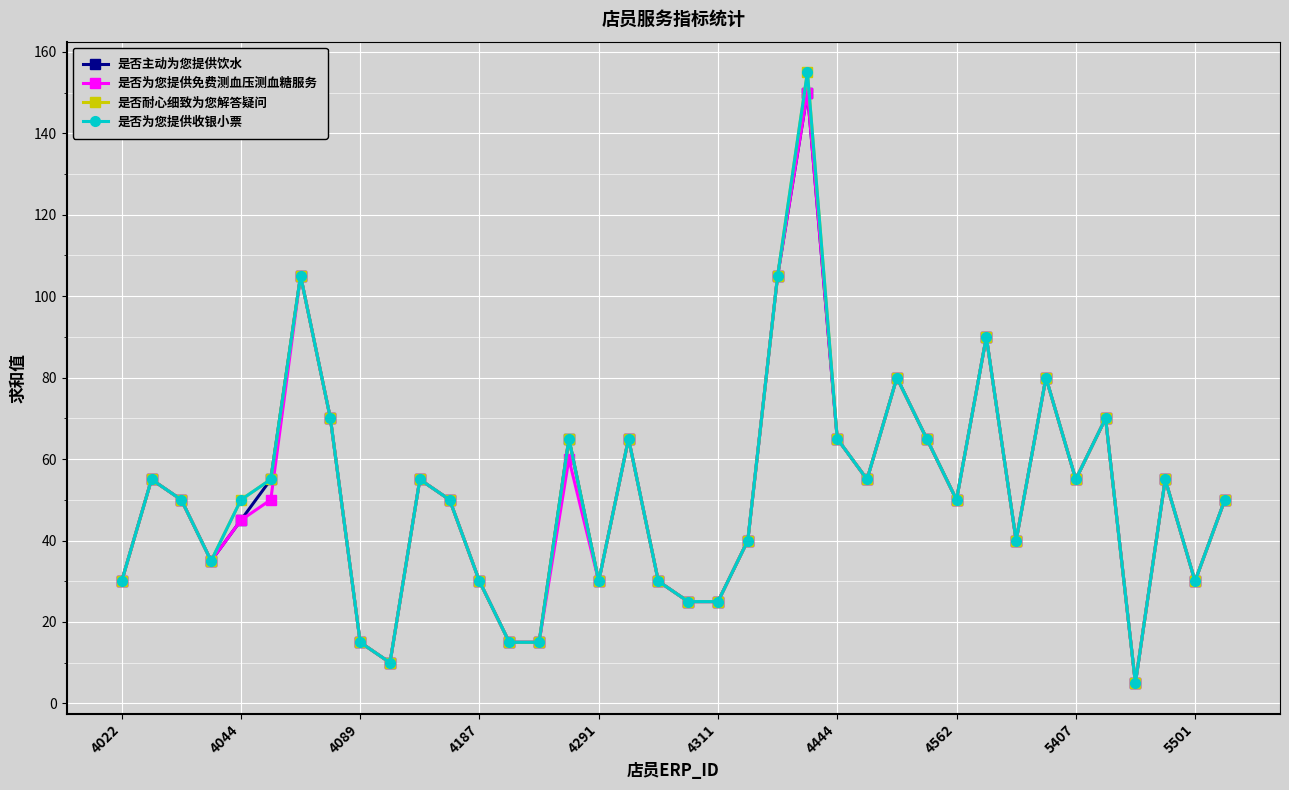

Is this an area chart (filled region under the line)?

No